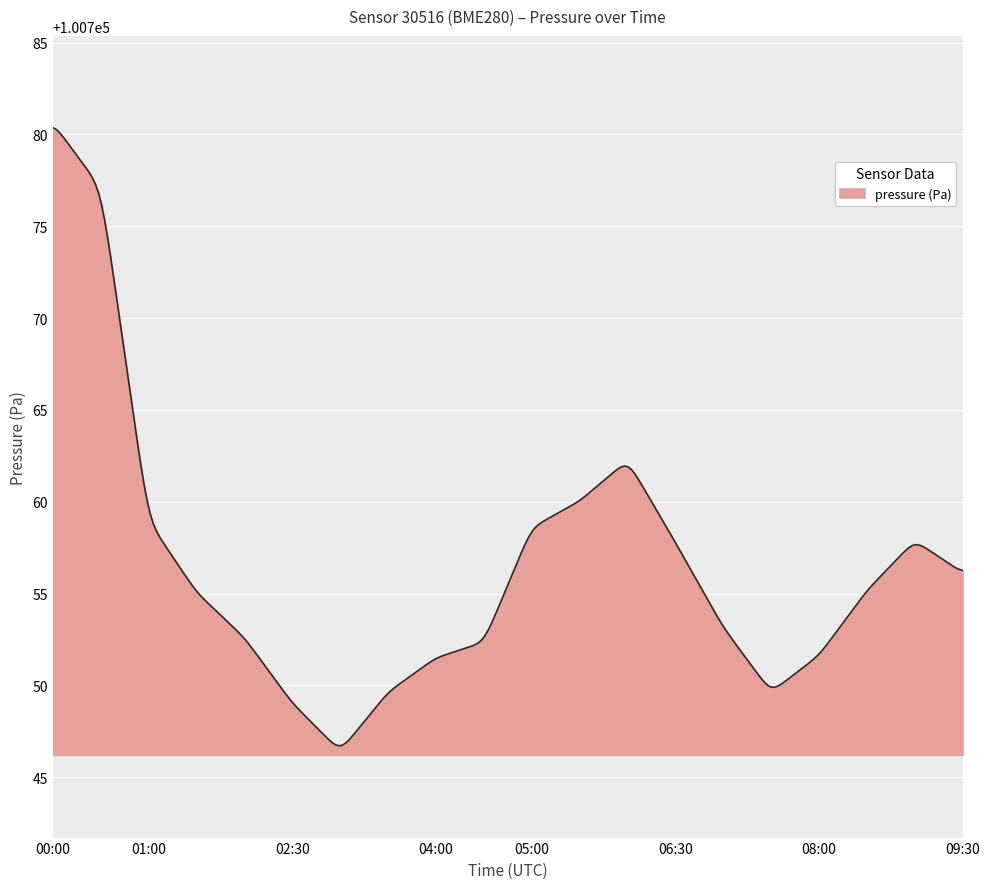

What is the difference between the maximum and minimum values?

33.7